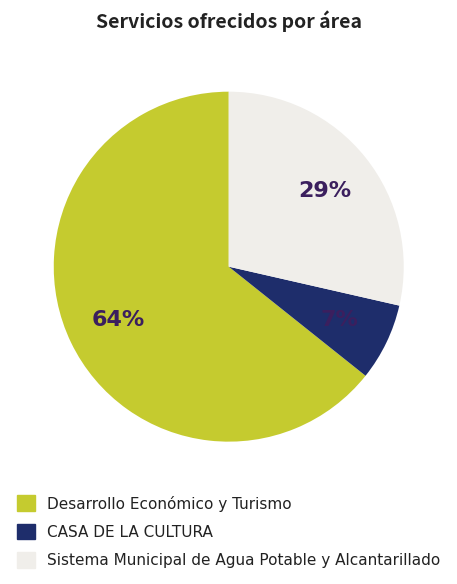

What percentage is the Desarrollo Económico y Turismo slice, to the nearest percent?

64%